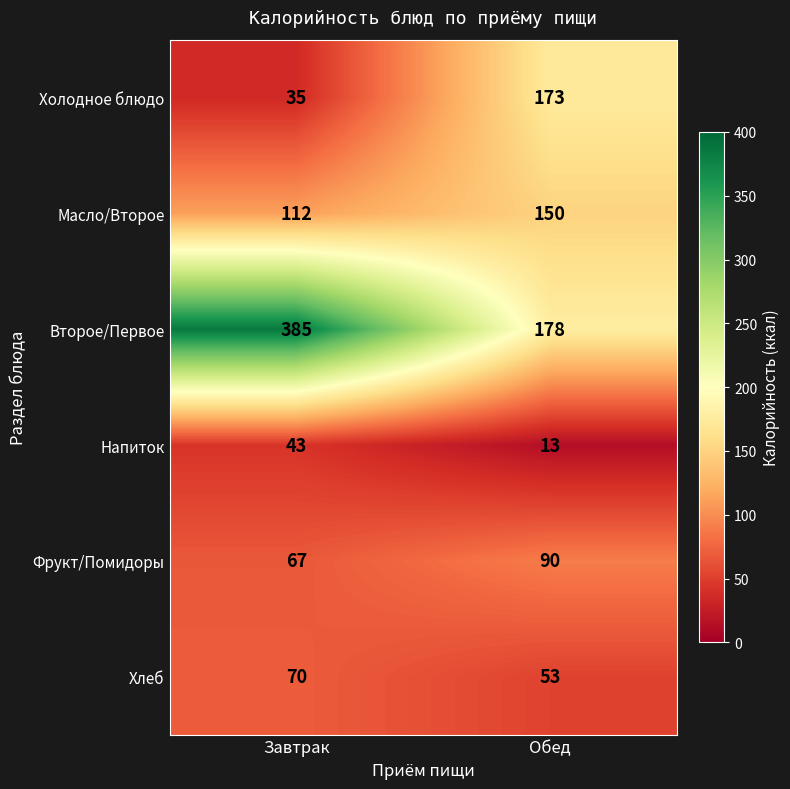

What is the sum of all Хлеб values?

123